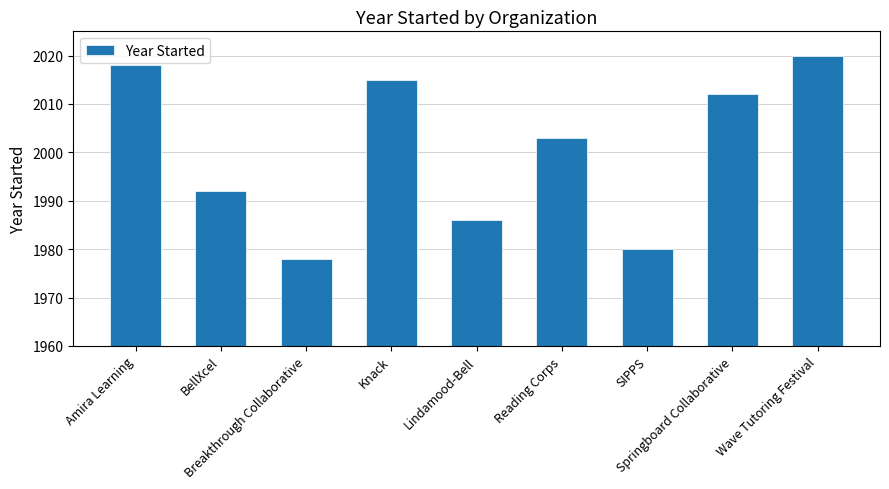

True or false: the data shows 2020 at Wave Tutoring Festival.

True